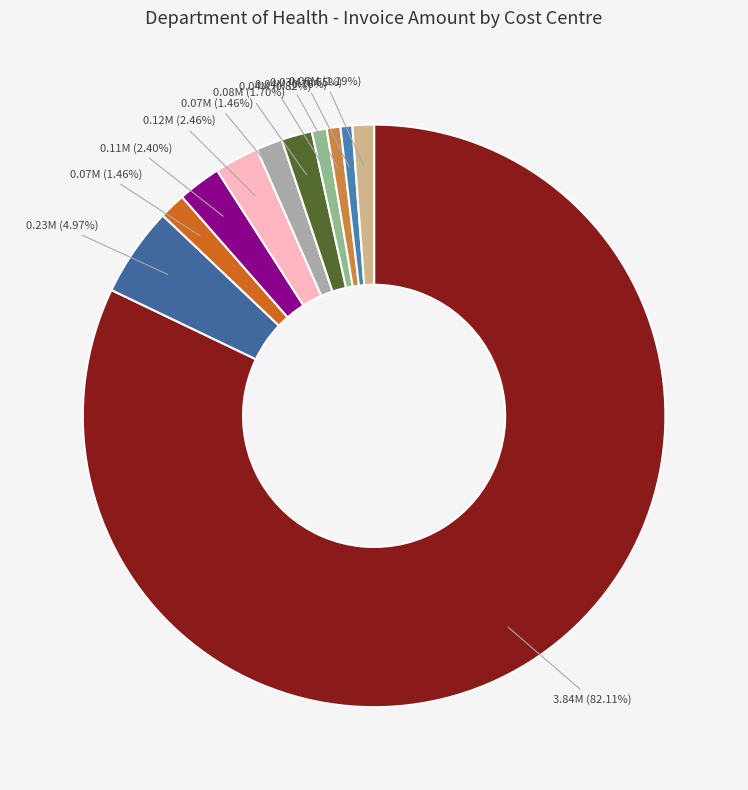

Rank the categories by value from highest to lowest.

Balance Sheet, Managed Equipment Service, General Pathology, Energy DRI, Childrens Medical Staff DRI, Laundry Service, Doncaster Control Accounts, Medical Physics & Nuclear Medicine, Medical Imaging - Medical Staff, Management Accounts, Telecommunications